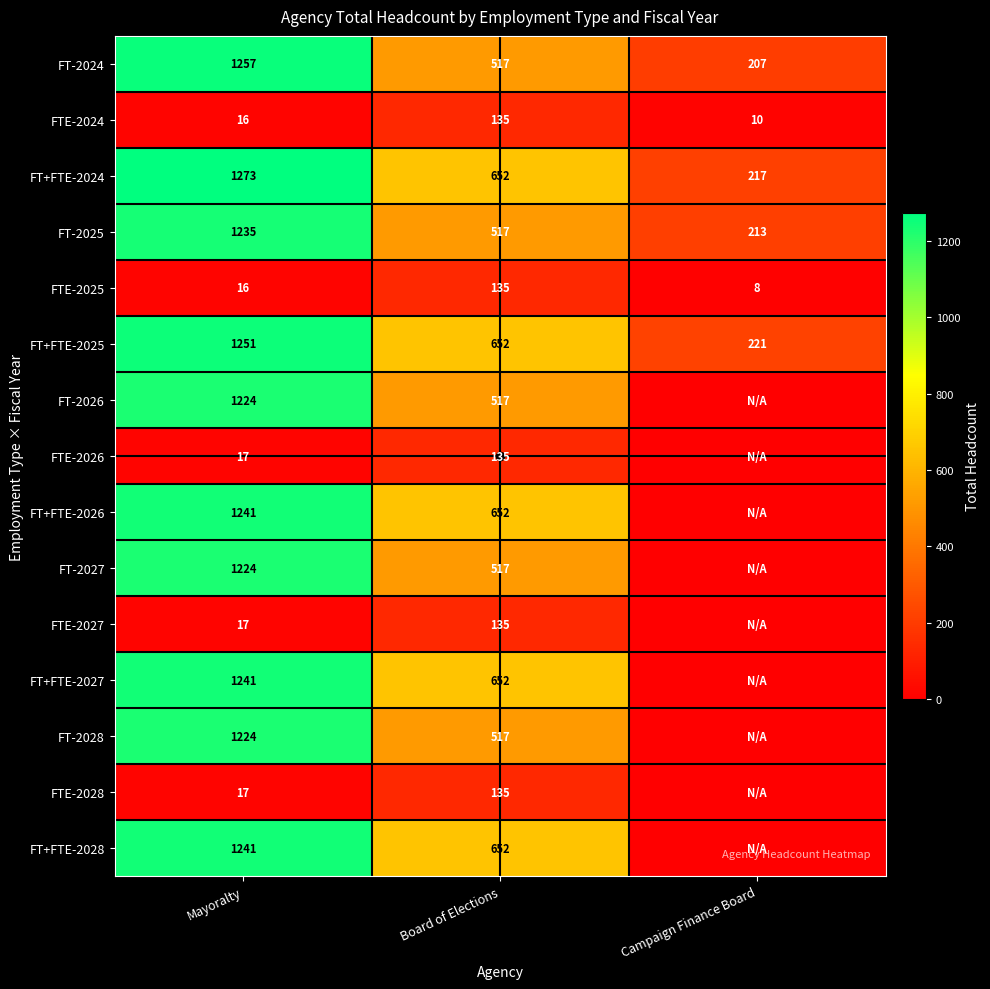

The value of FTE-2028 at Board of Elections is 135. True or false?

True